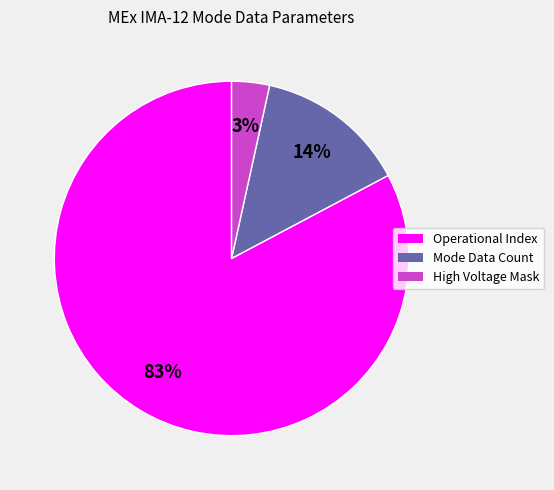

Is it true that Operational Index is 83% of the pie?

True